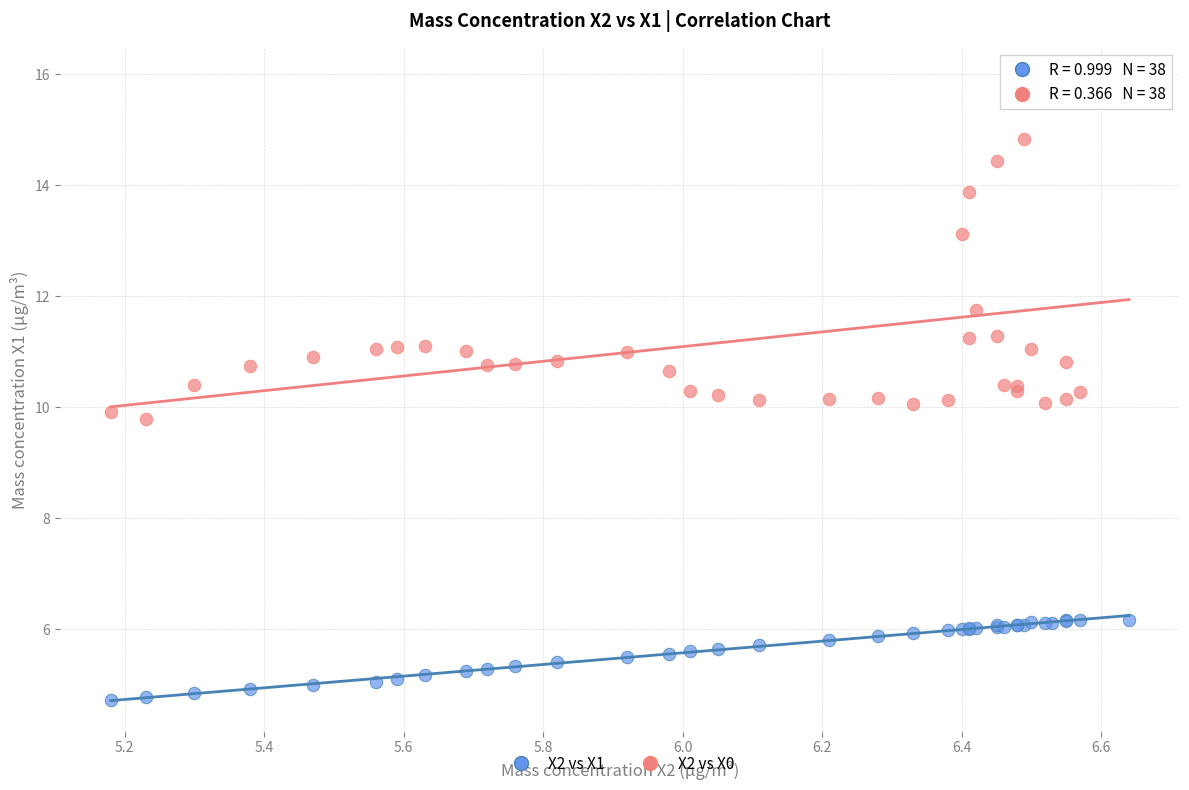

Which series reaches the maximum Y coordinate?

X2 vs X0